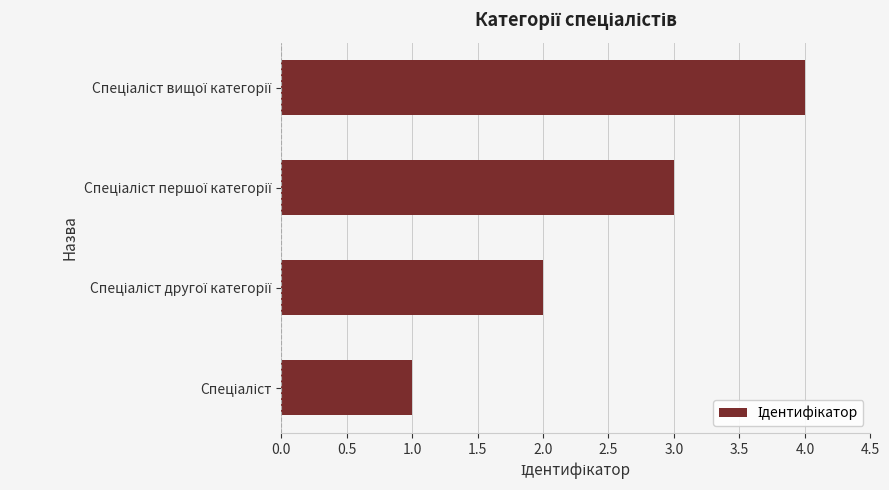

What is the sum of all values?

10